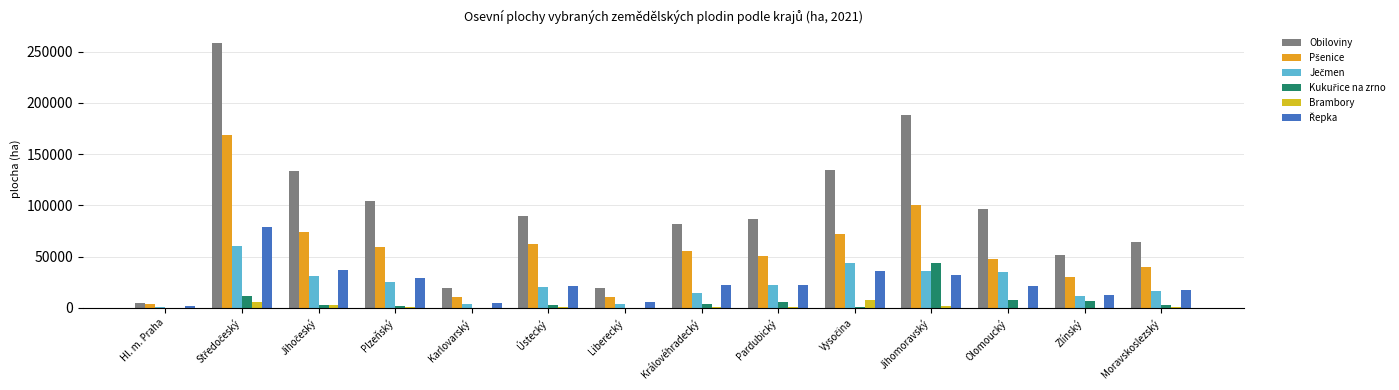

List the series in order of their peak value, lowest first.

Brambory, Kukuřice na zrno, Ječmen, Řepka, Pšenice, Obiloviny